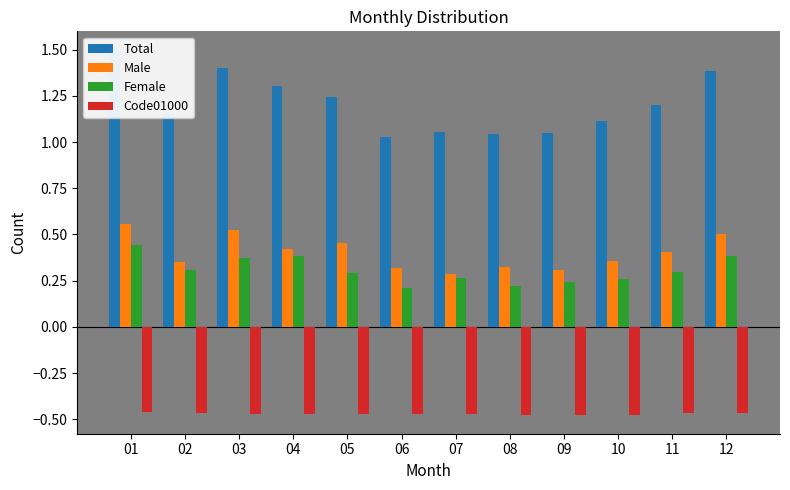

What is the difference between the Female values at 04 and 01?

0.1